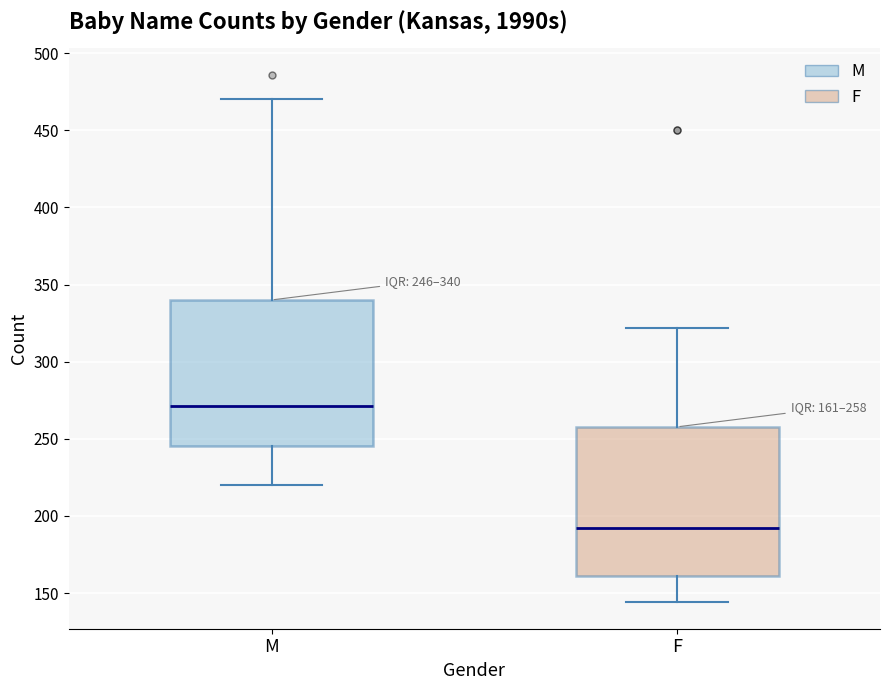

Which box's median line is the lowest?

F